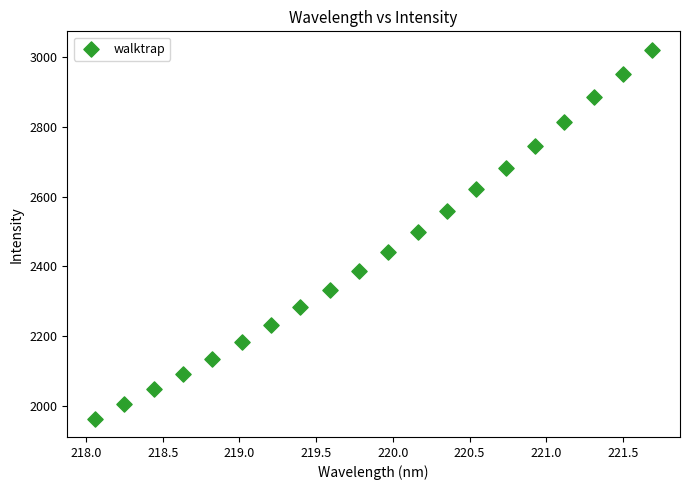

What is the range of Y values (max minus min)?

1058.9